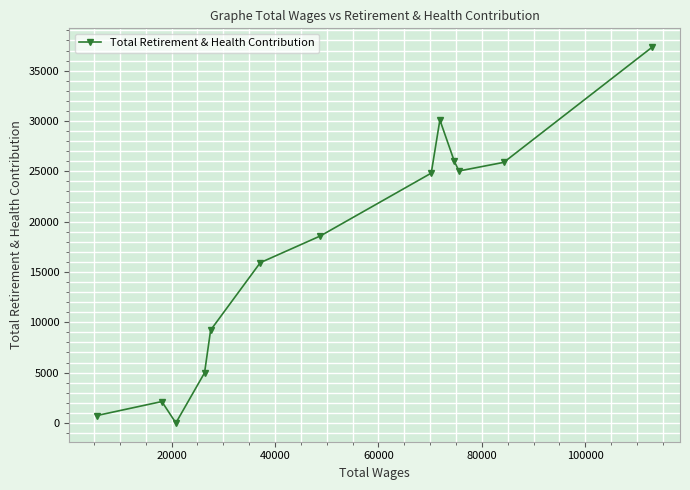

How many points are lower than both their immediate neighbors (excluding endpoints)?

2